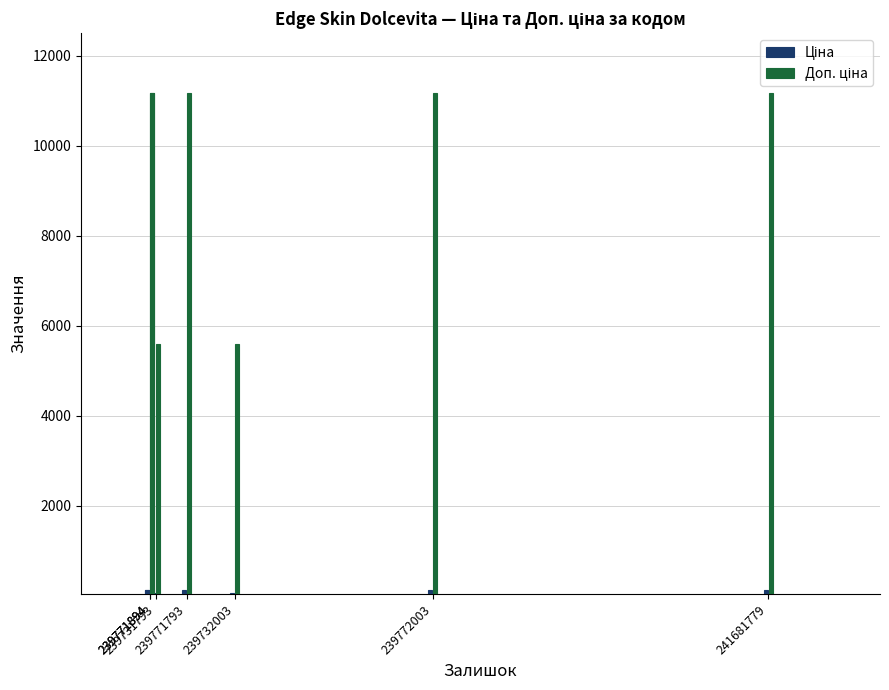

Reading left to right, extract all data points from this chart.

Ціна: 111.7	111.7	111.7	111.7	55.9	111.7	55.9
Доп. ціна: 11169.0	11169.0	11169.0	11169.0	5585.0	11169.0	5585.0